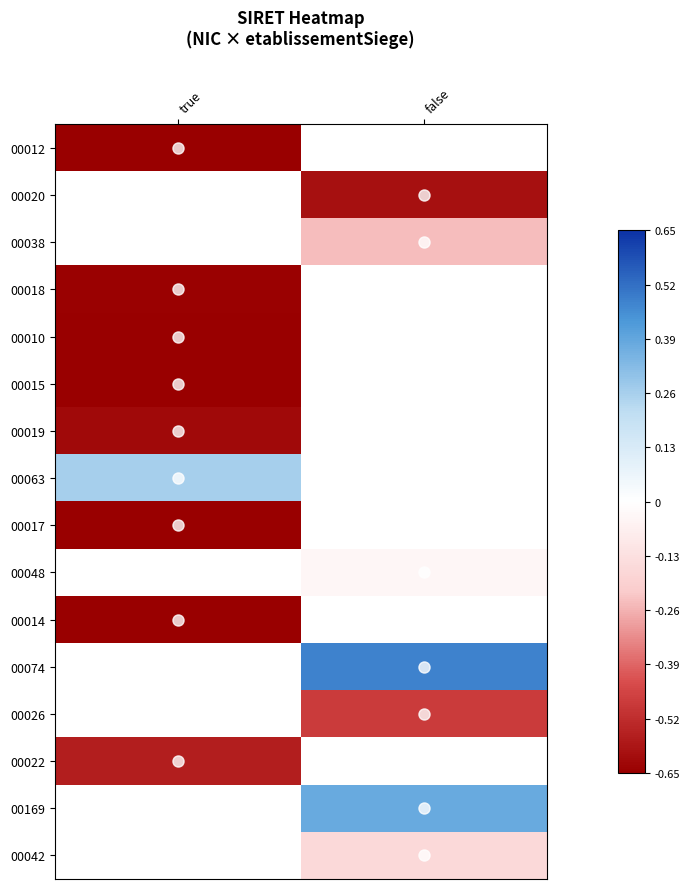

True or false: 00026 has a value of -0.2 at false.

False